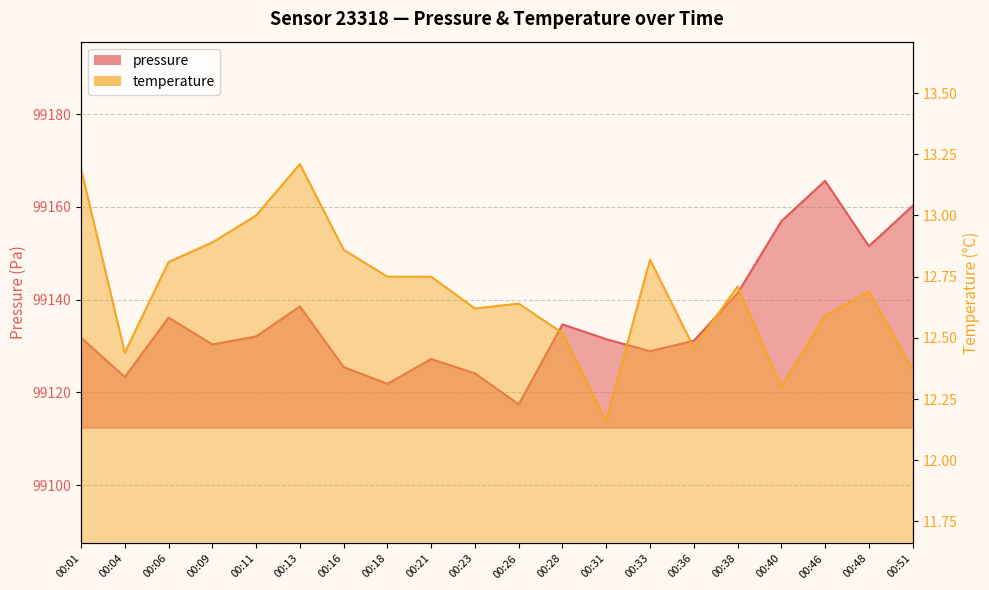

In temperature, how many points are lower than both neighbors (excluding endpoints)?

5